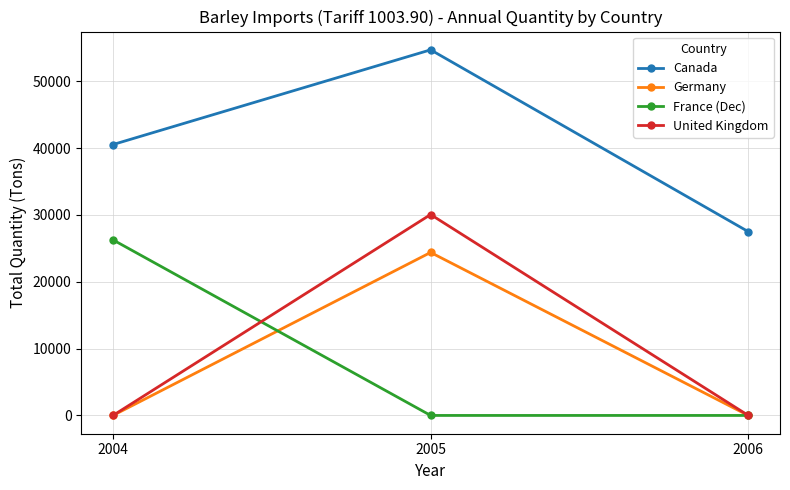

What are all the series names shown in the legend?

Canada, Germany, France (Dec), United Kingdom